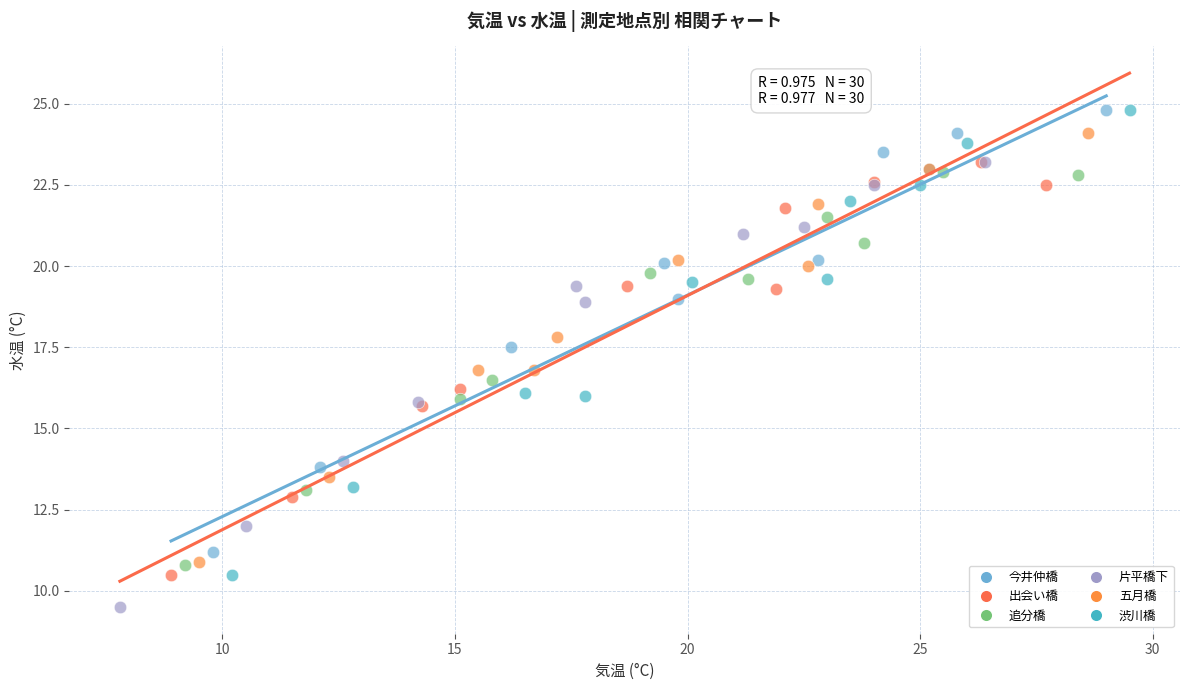

Which series reaches the minimum Y coordinate?

片平橋下